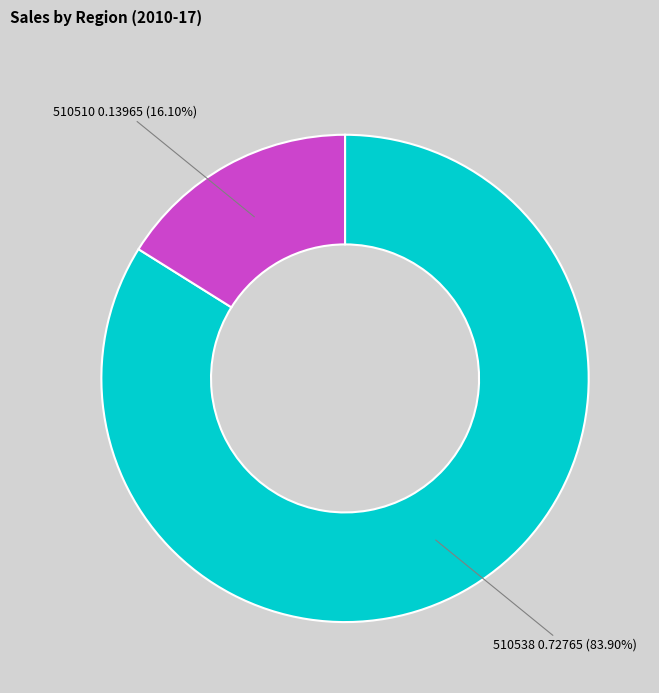

Between 510538 and 510510, which is larger?

510538